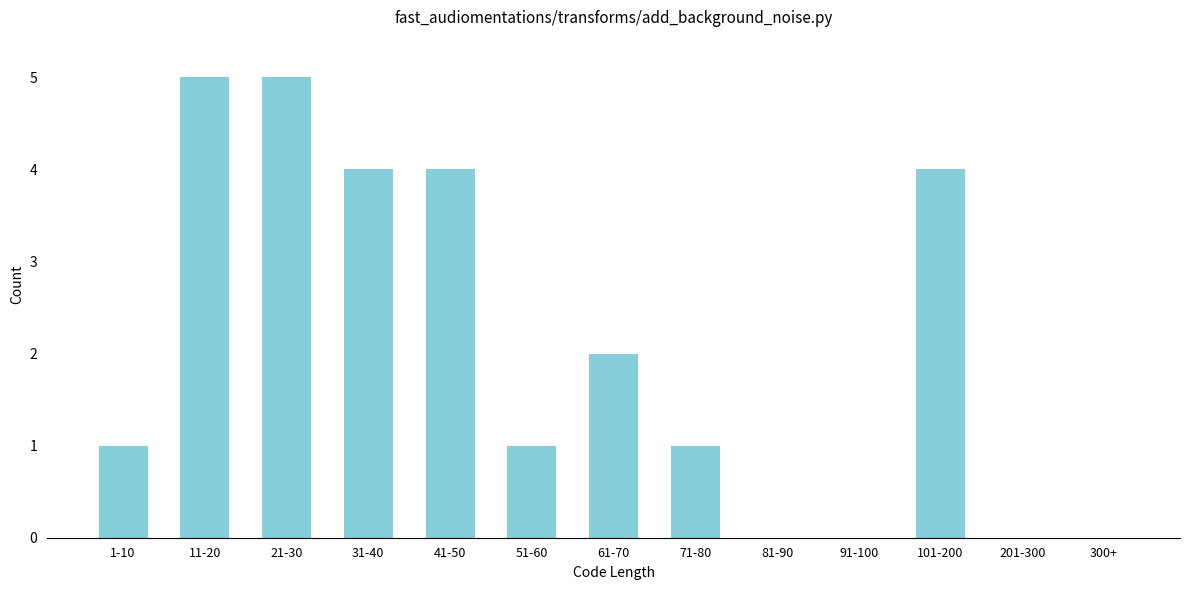

Reading right to left, list all the values displayed in this chart.

300+=0	201-300=0	101-200=4	91-100=0	81-90=0	71-80=1	61-70=2	51-60=1	41-50=4	31-40=4	21-30=5	11-20=5	1-10=1